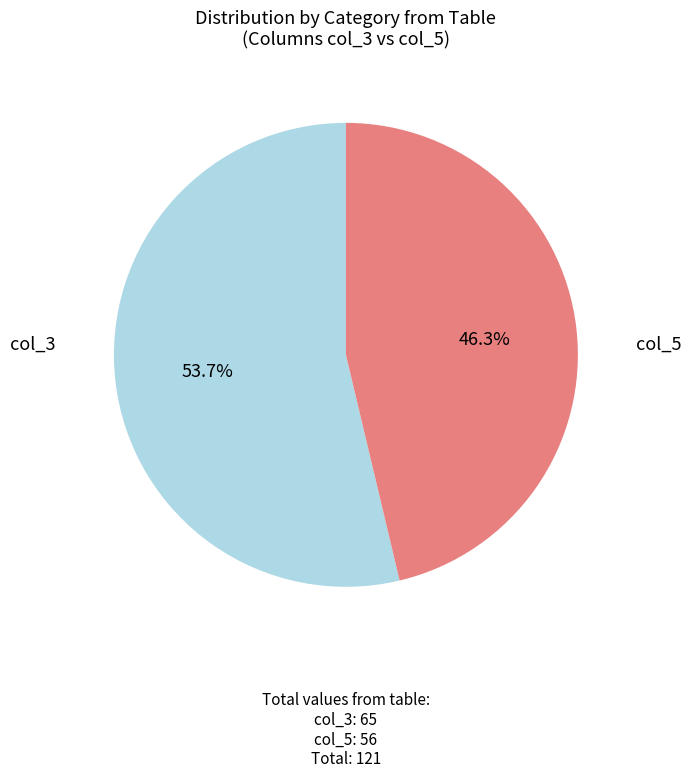

To the nearest percent, what portion does col_5 represent?

46%